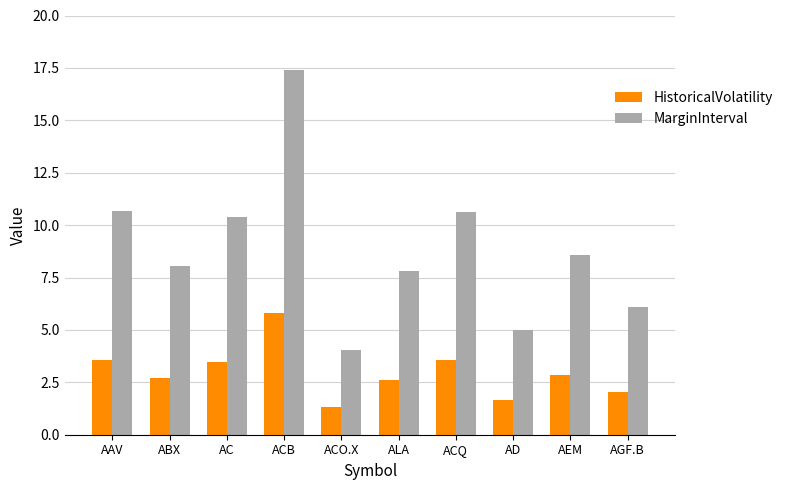

List the series in order of their overall mean, lowest first.

HistoricalVolatility, MarginInterval